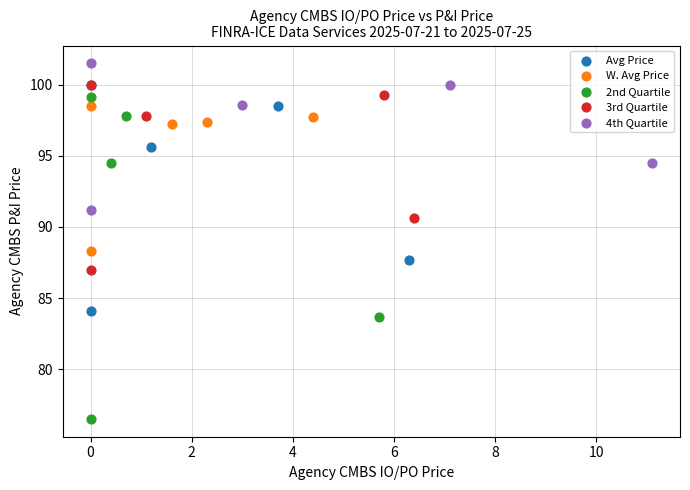

Which series contains the lowest Y value?

2nd Quartile